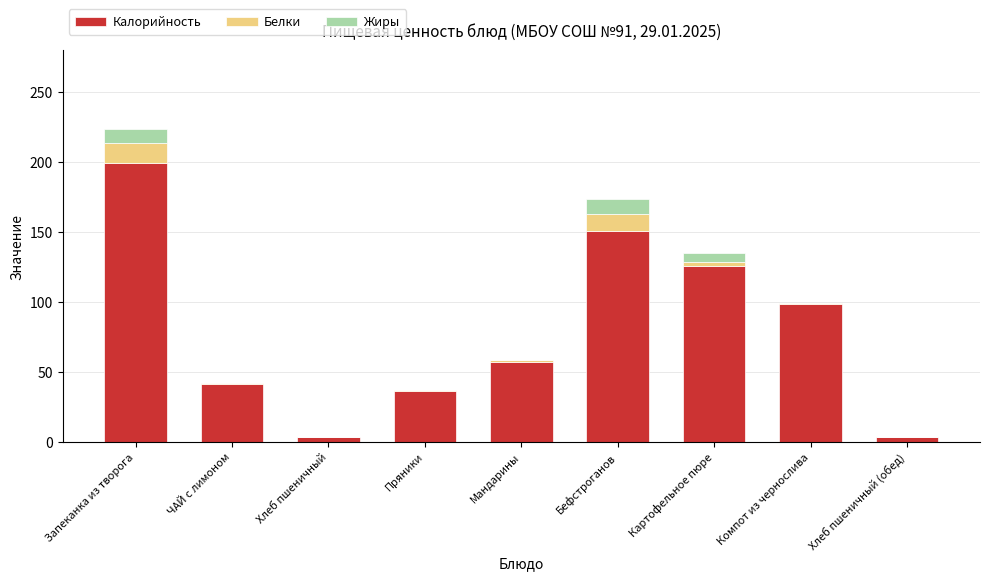

What is the maximum value for Калорийность?

199.4